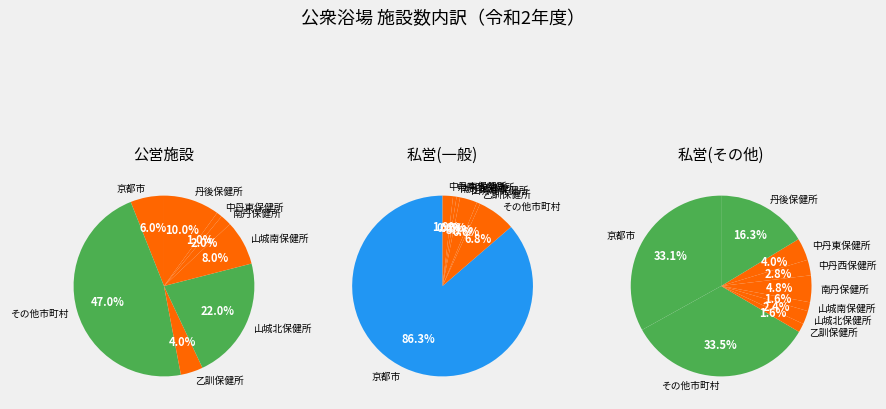

Rank the series by their maximum value, from lowest to highest.

公営, 私営_その他, 私営_一般公衆浴場